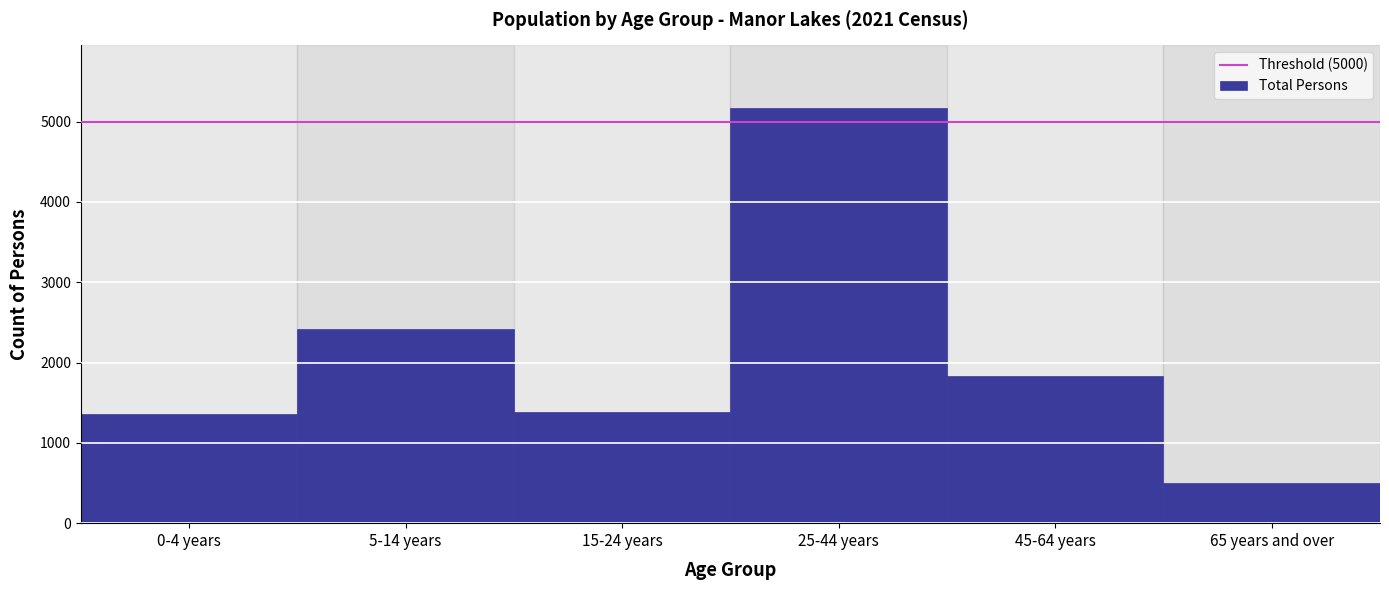

Reading left to right, what are all the values shown in this chart?

0-4 years=1354	5-14 years=2416	15-24 years=1383	25-44 years=5172	45-64 years=1837	65 years and over=506